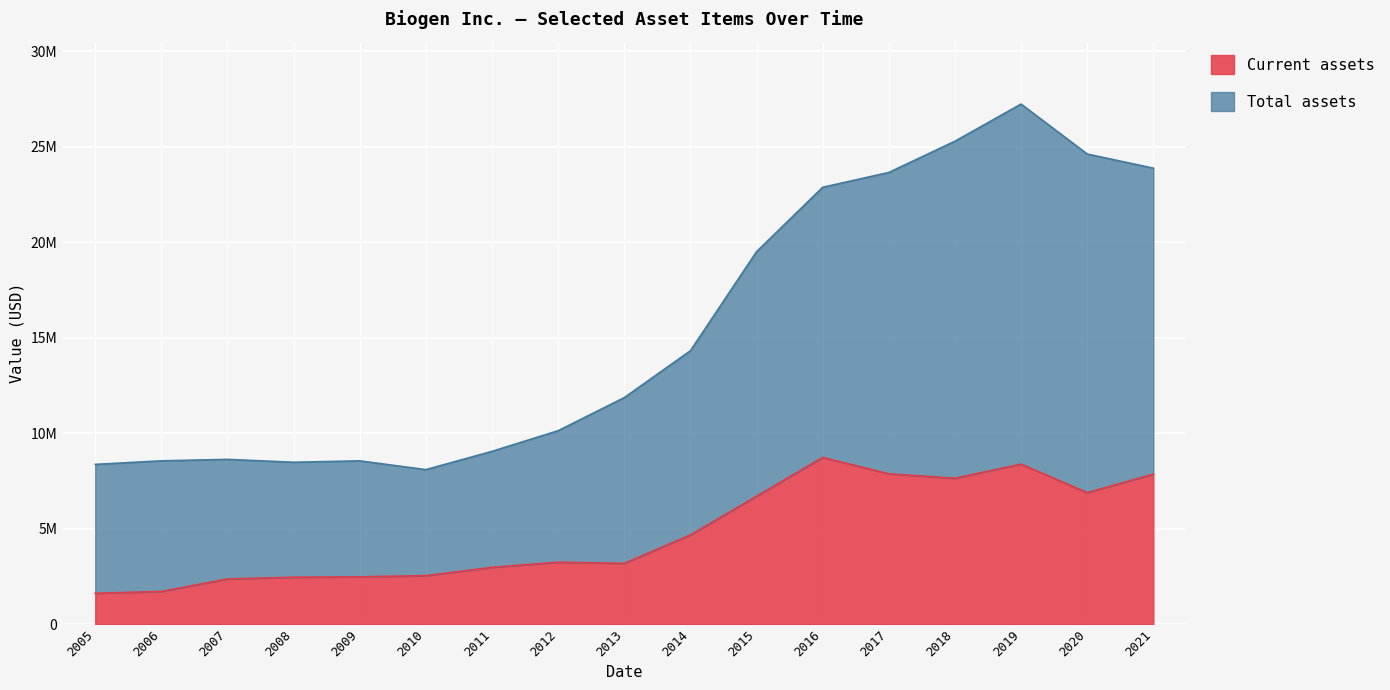

How many values in the Total assets series are below 11863335?

8